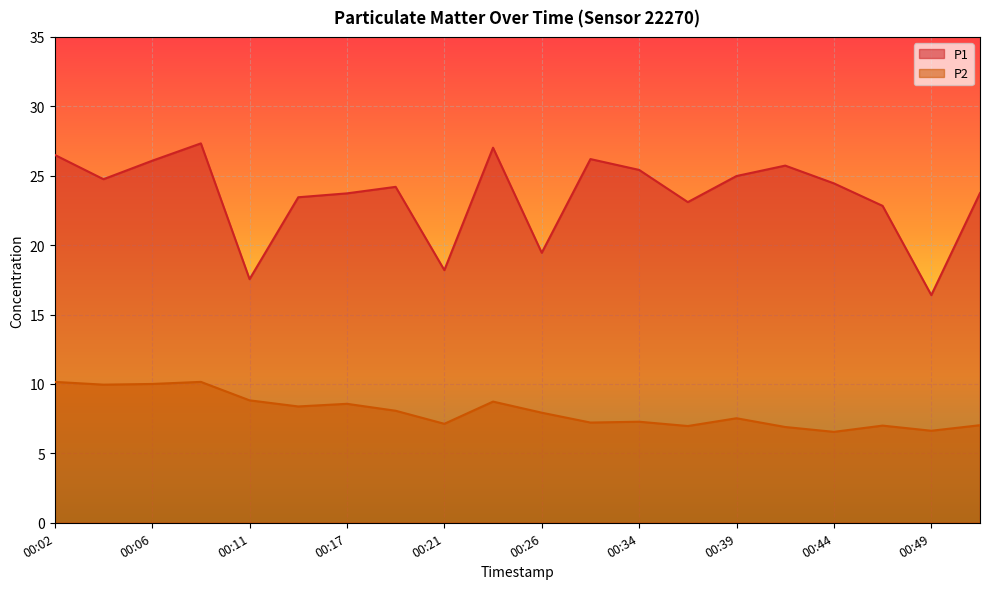

How many values in the P1 series are below 24?

9